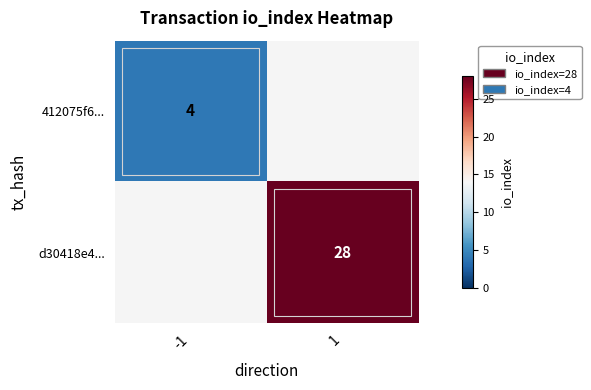

How many distinct data groups are displayed?

2